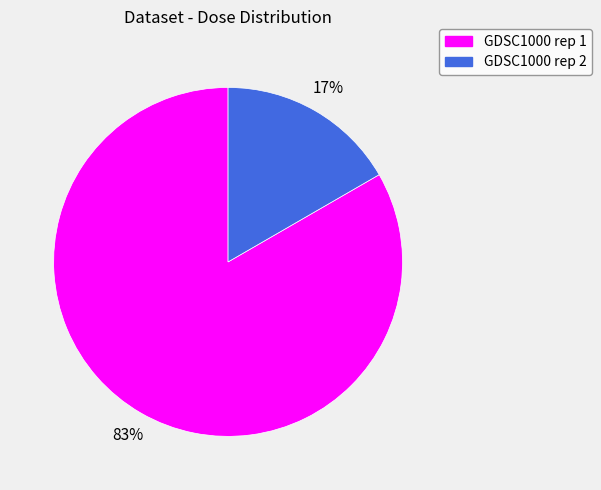

Is the sum of GDSC1000 rep 1 and GDSC1000 rep 2 greater than half?

Yes